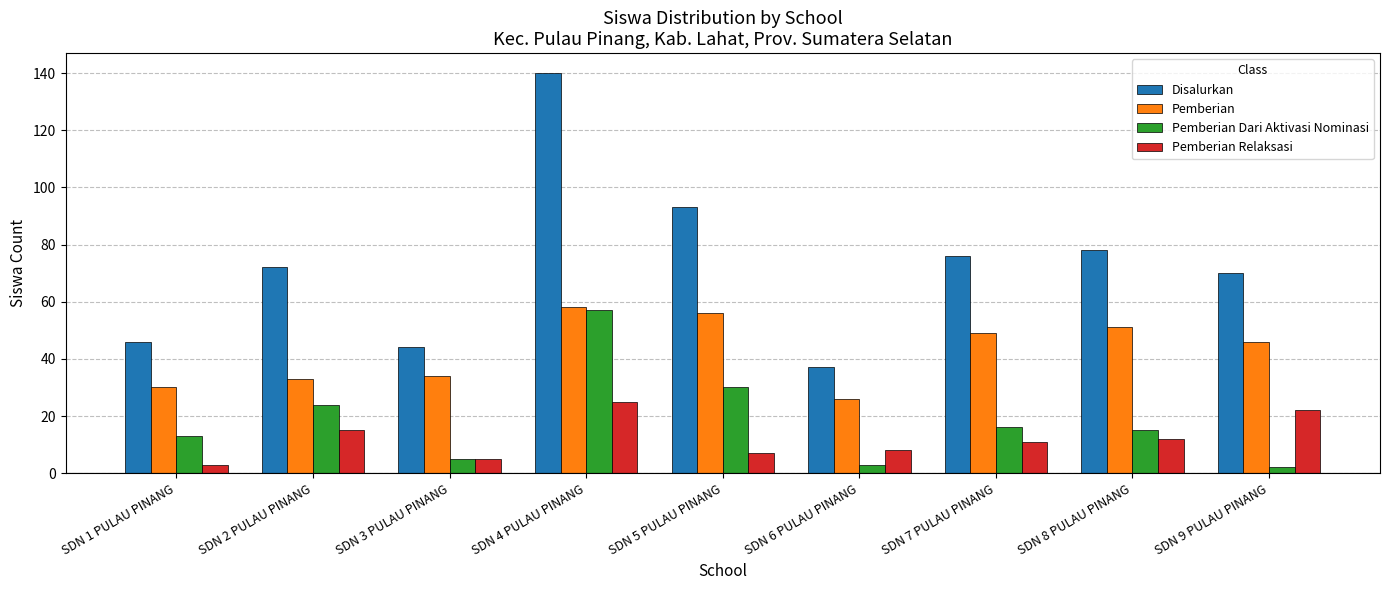

Is it true that Pemberian Dari Aktivasi Nominasi equals 3 at SDN 1 PULAU PINANG?

False